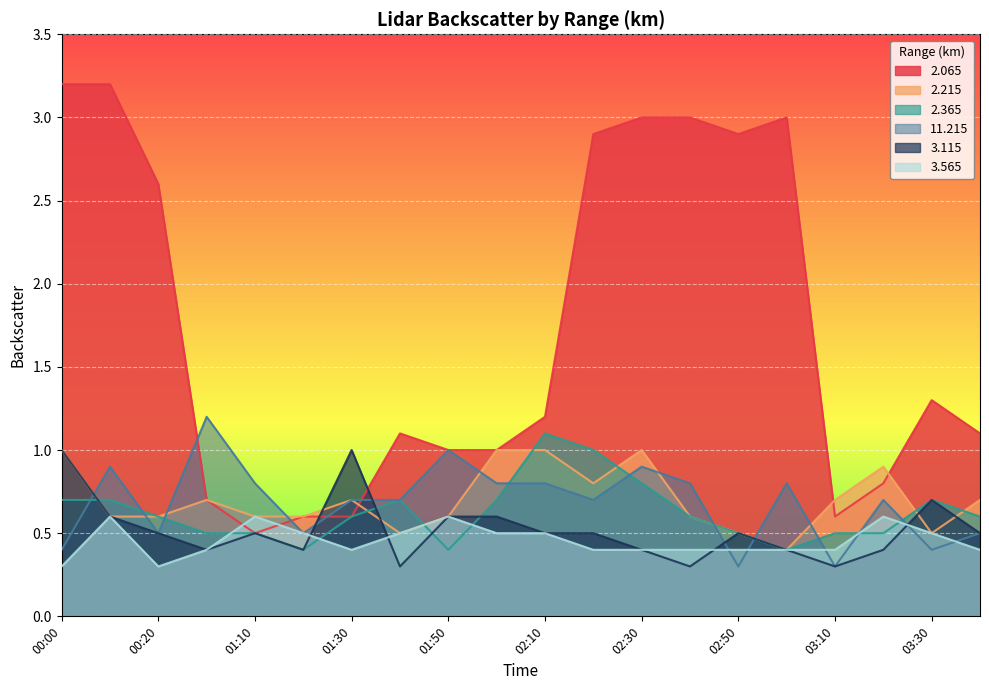

What is the greatest value displayed?

3.2